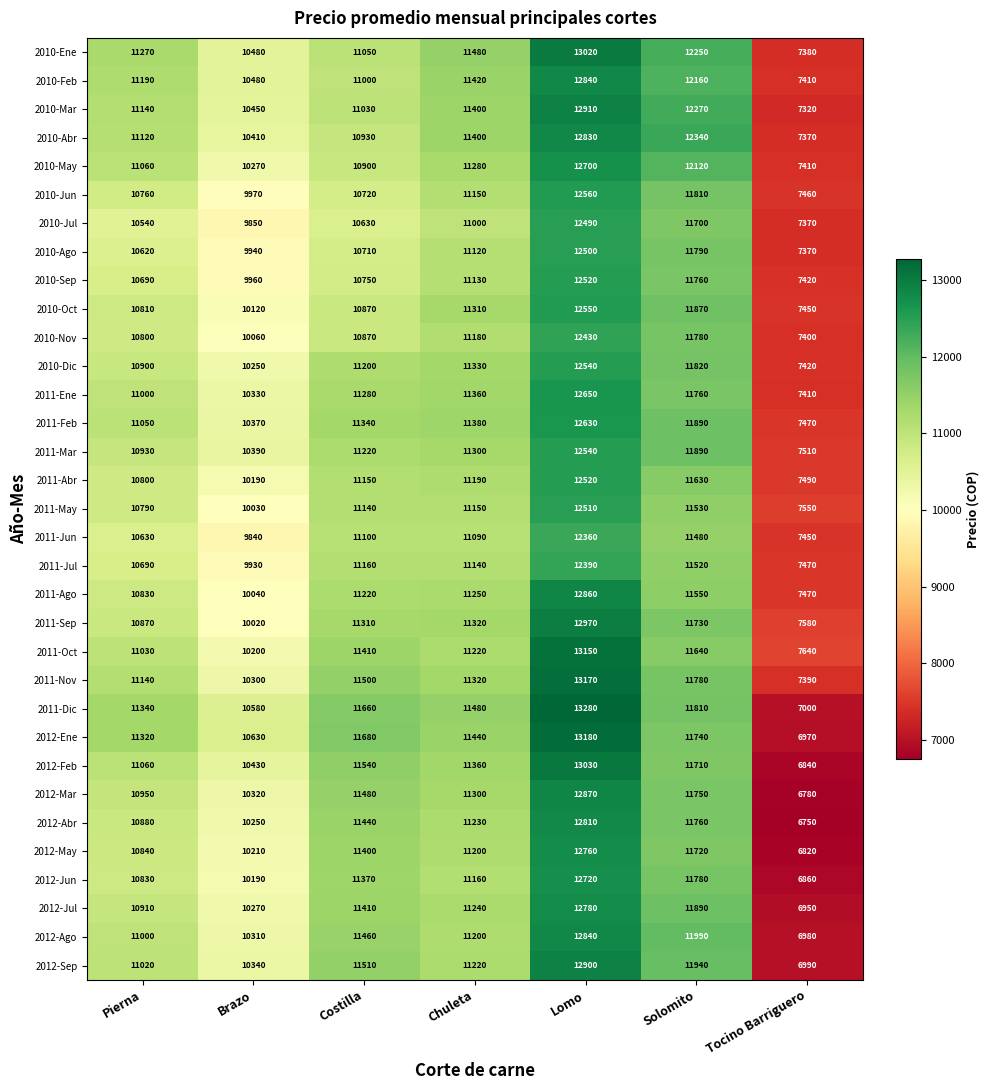

What is the sum of all 2012-Jul values?

75450